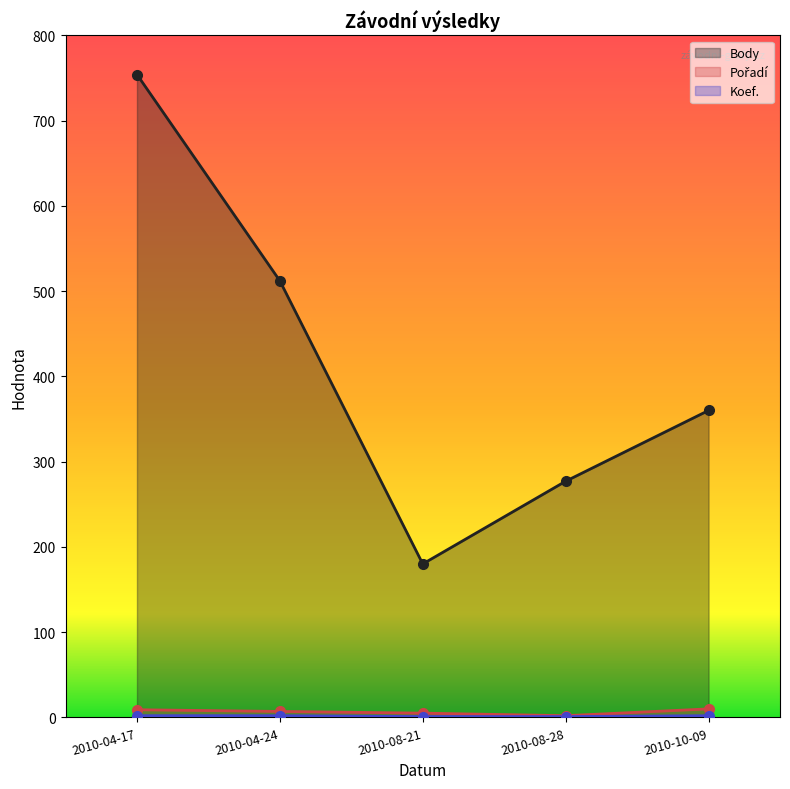

Rank the series by their maximum value, from lowest to highest.

Koef., Pořadí, Body